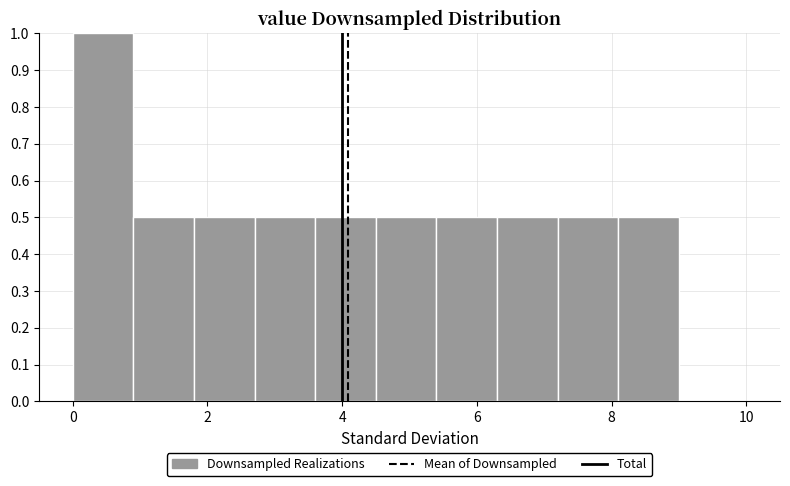

What is the height of the bar covering 1.8 to 2.7 on the x-axis? Neither the bar edges nor the heights are printed on the chart, so give them approximately, as read against the axes.

0.5